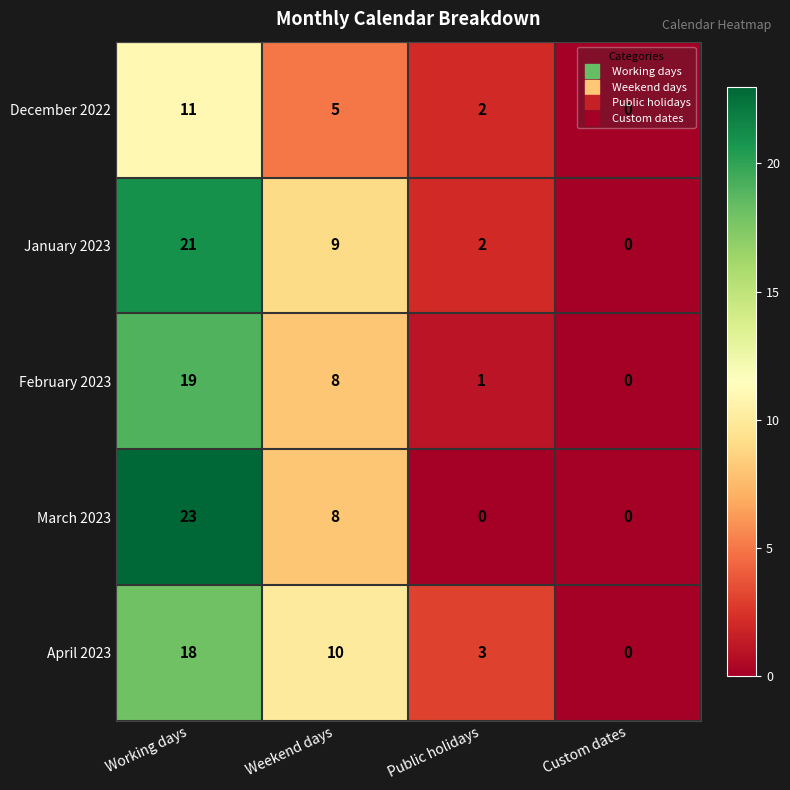

True or false: February 2023 has a value of 5 at Weekend days.

False